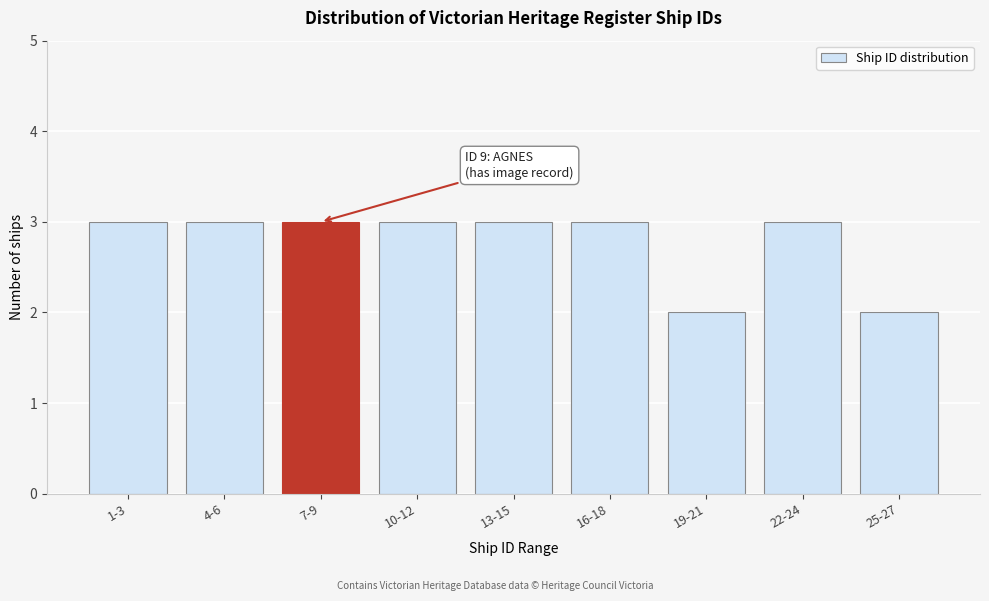

Reading left to right, transcribe all the data shown in this chart.

1-3=3	4-6=3	7-9=3	10-12=3	13-15=3	16-18=3	19-21=2	22-24=3	25-27=2